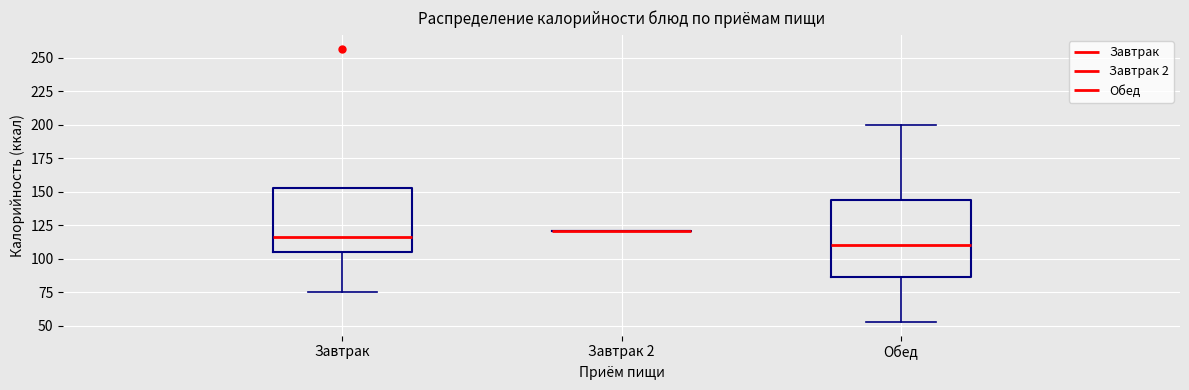

Reading left to right, transcribe this box plot: for each box, give where its median line is, the range the box spans, and where its two whiskers end, as read against the y-axis. The values are not printed on the chart, so give them approximately, as read against the axis.

Завтрак: median 115, box 105 to 155, whiskers 75 to 155
Завтрак 2: box collapsed to a line at 120, whiskers 120 to 120
Обед: median 110, box 85 to 145, whiskers 55 to 200